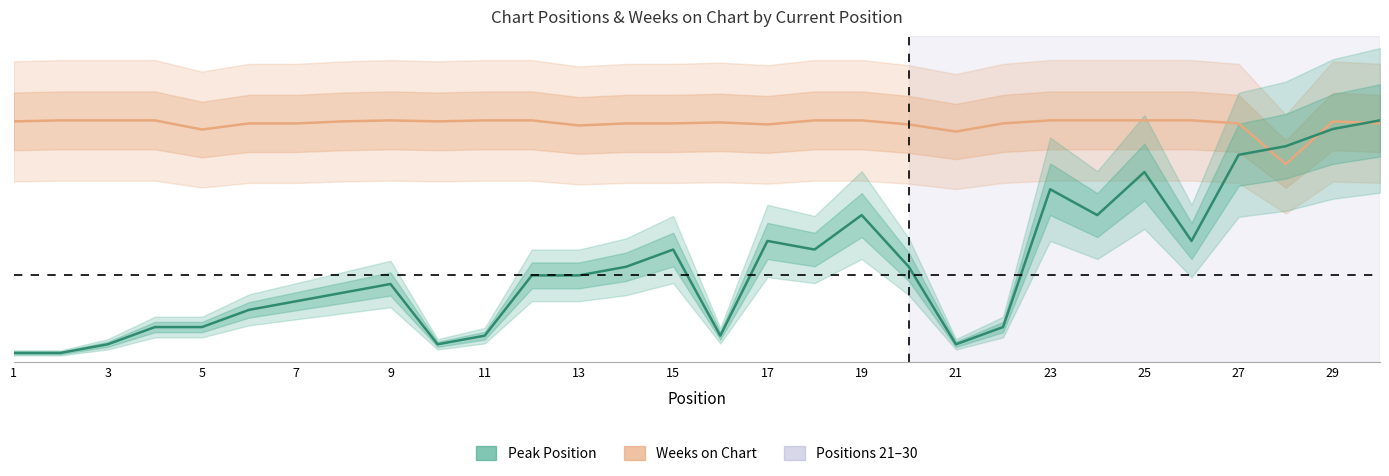

Read the Peak Position value at 29.

27.0